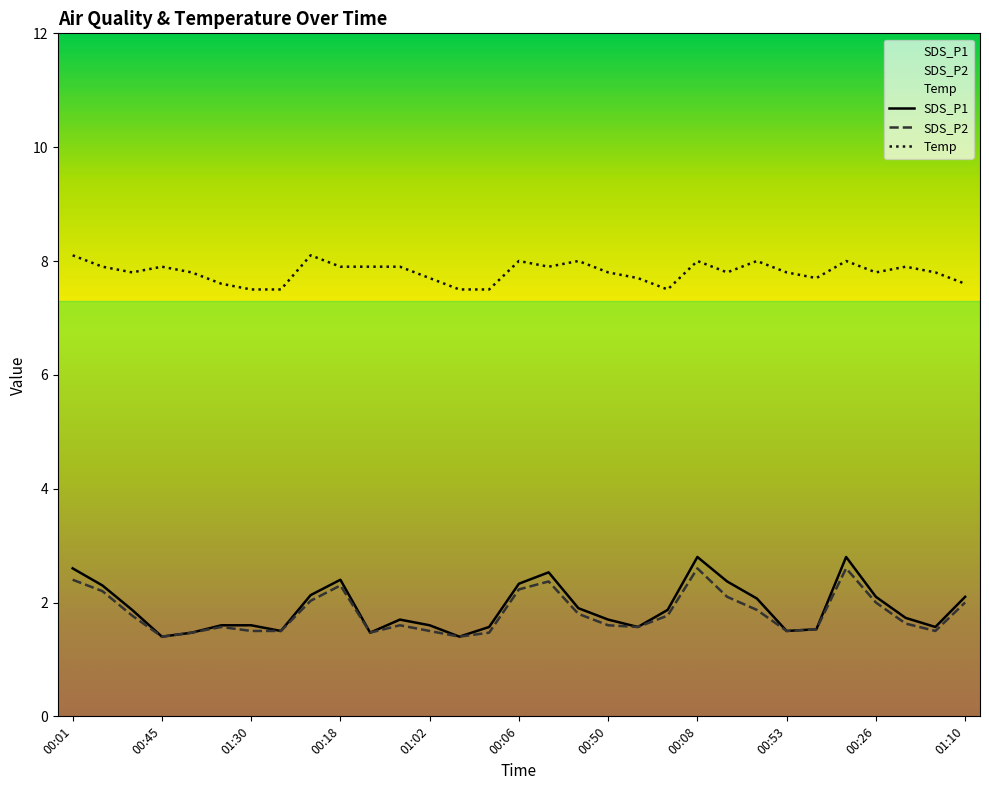

True or false: SDS_P1 and SDS_P2 cross at least once.

False